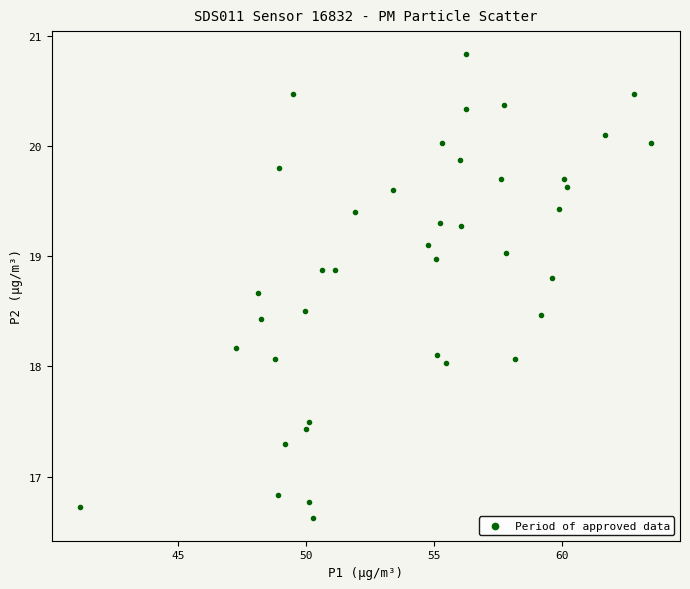

What is the range of Y values (max minus min)?

4.2